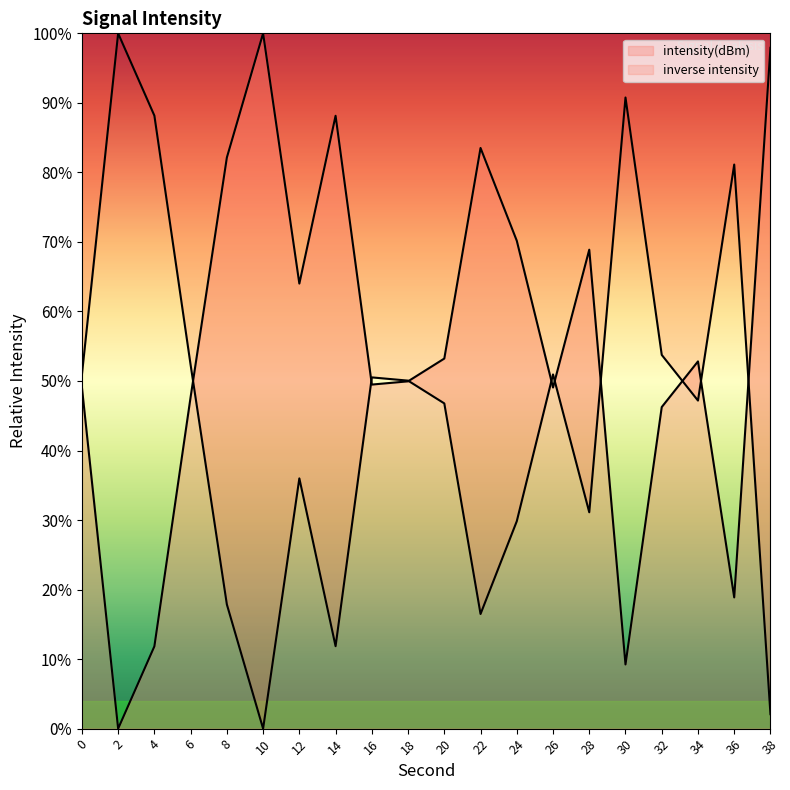

The value at 6 is 52.3. True or false?

True